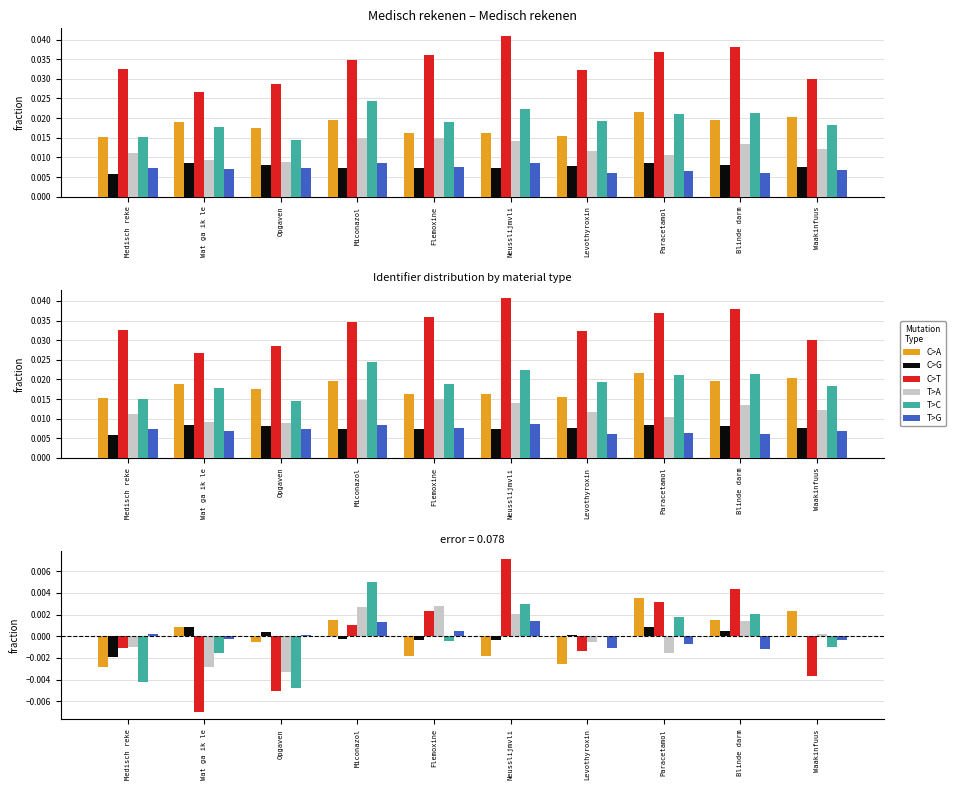

Between Wat ga ik le and Opgaven, which series saw the biggest shift?

T>C